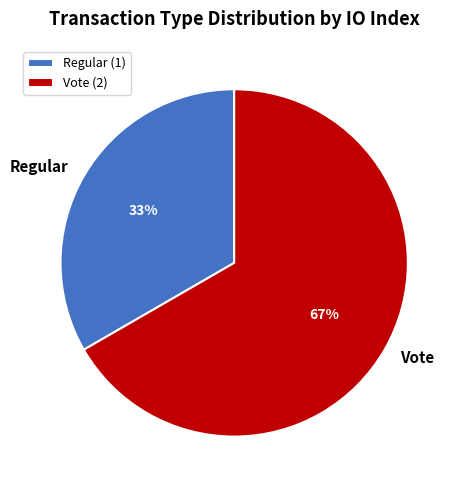

Which category has the biggest portion of the pie?

Vote